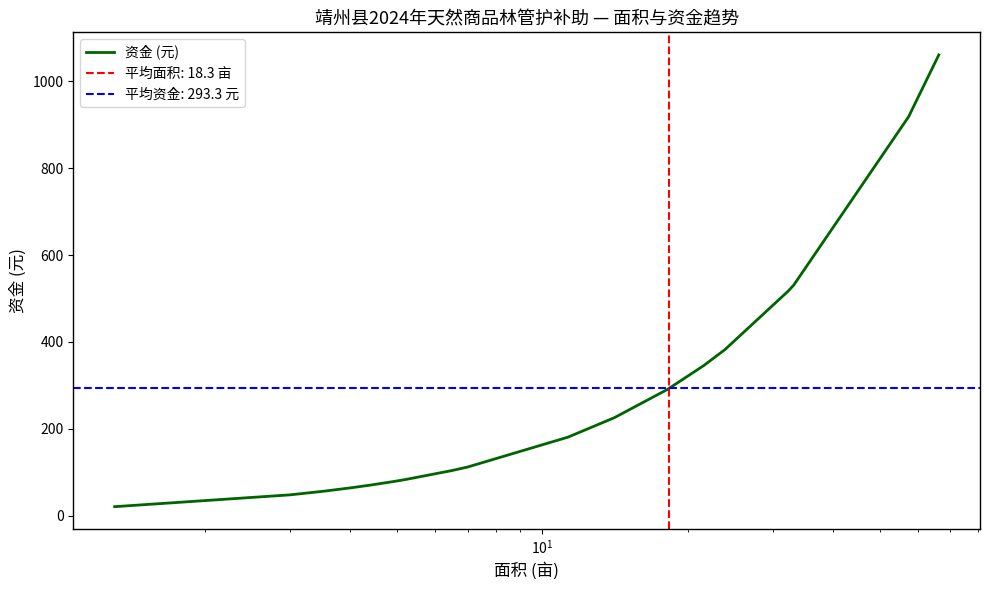

What is the greatest value displayed?

1060.8